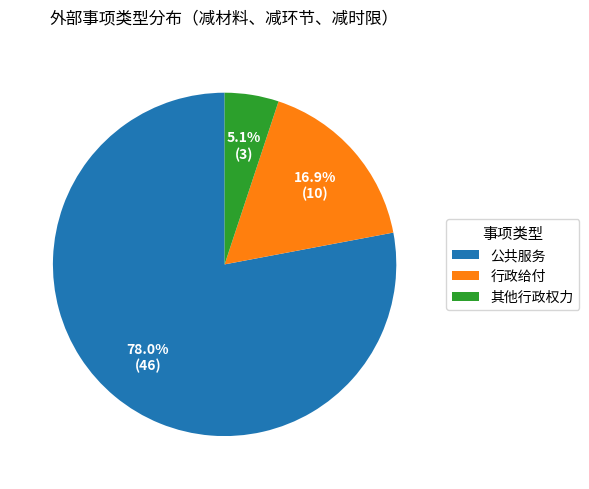

How many slices are in this pie chart?

3